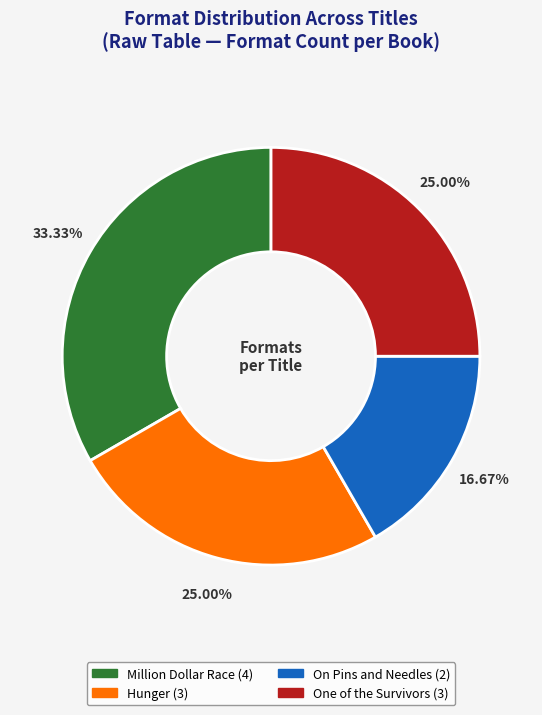

Between One of the Survivors and On Pins and Needles, which is larger?

One of the Survivors